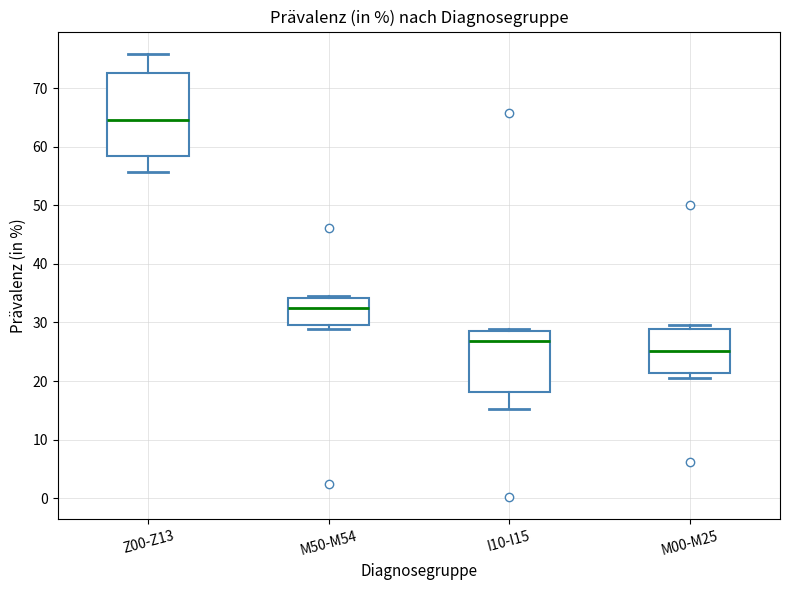

Which box is the tallest, from its lower edge to its upper edge?

Z00-Z13